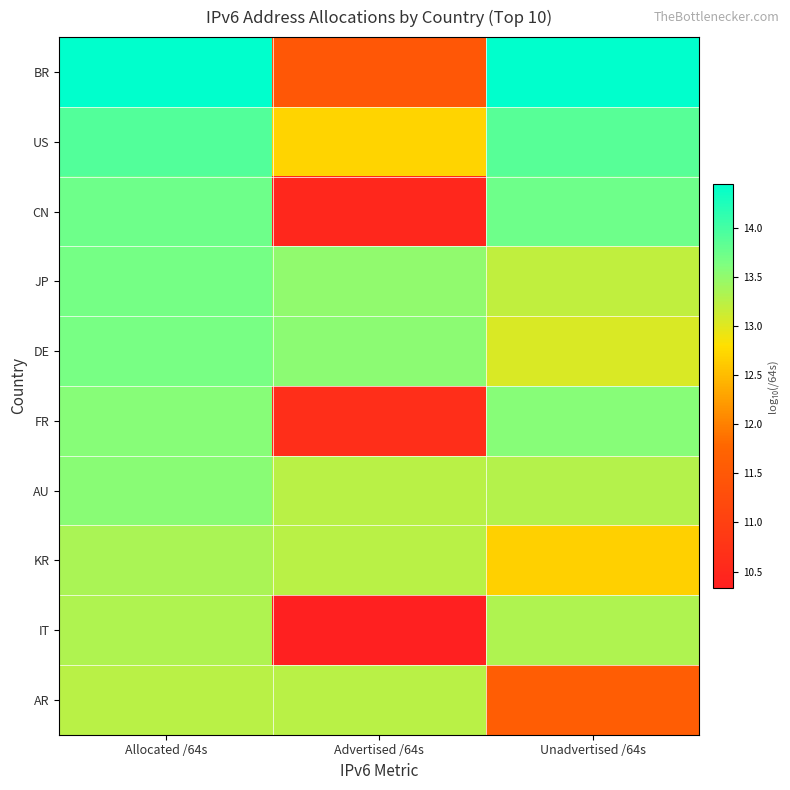

At how many categories does at least one series exceed 14?

2